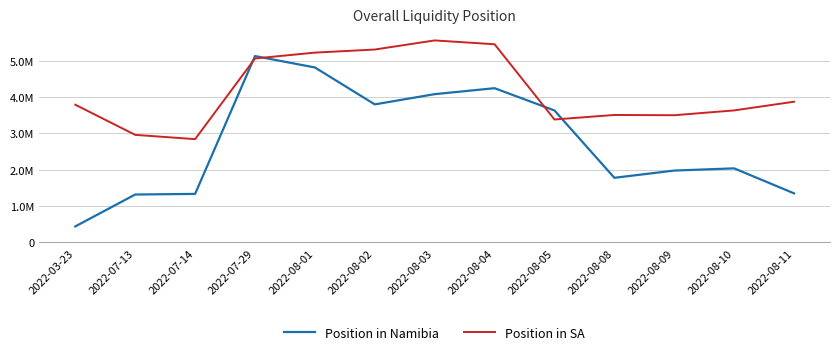

What is the sum of all Position in SA values?

54171434.7